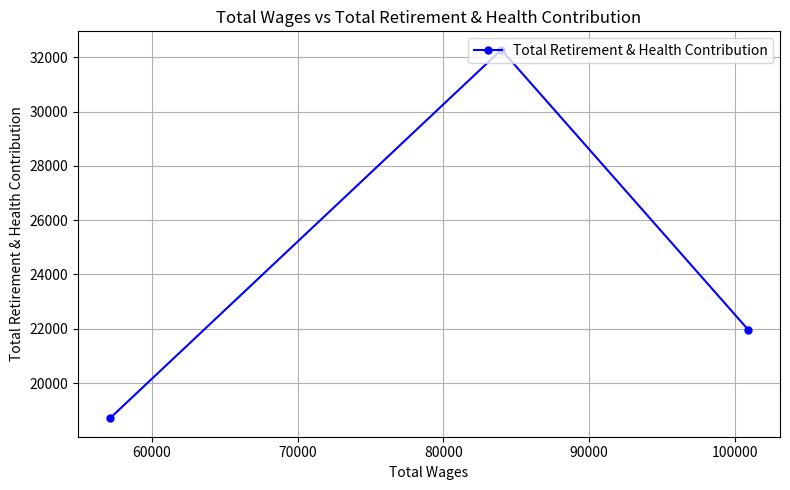

Count the number of data series in this chart.

1